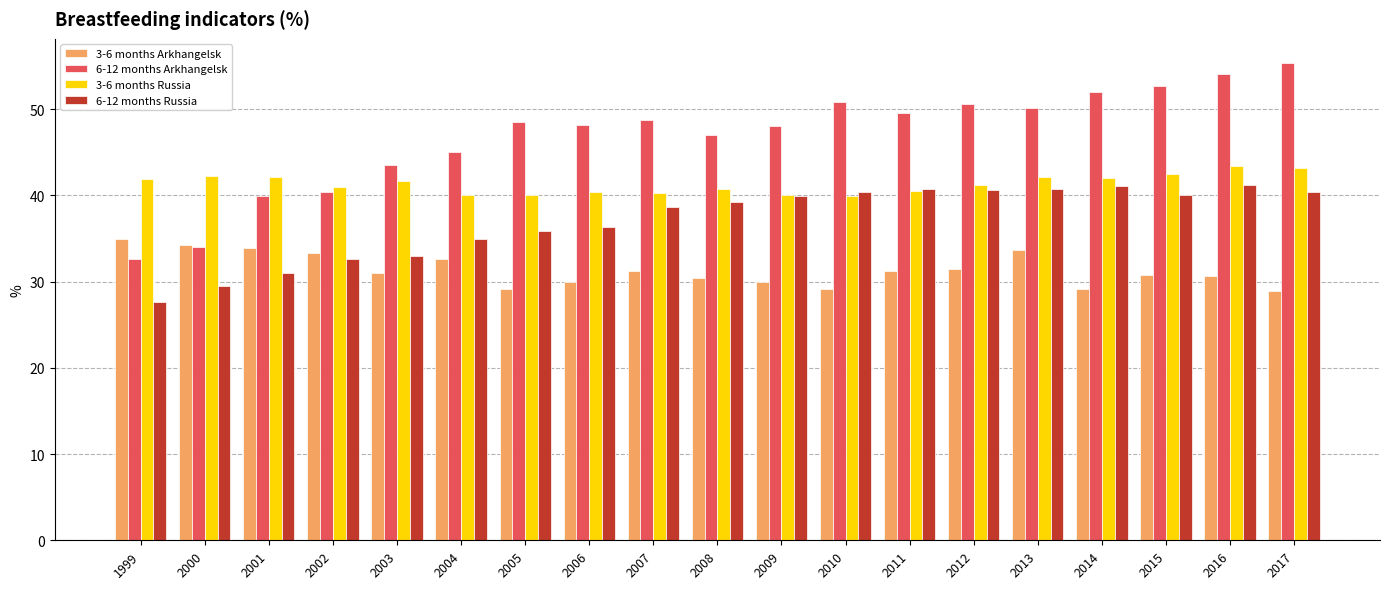

Does the chart contain any negative values?

No